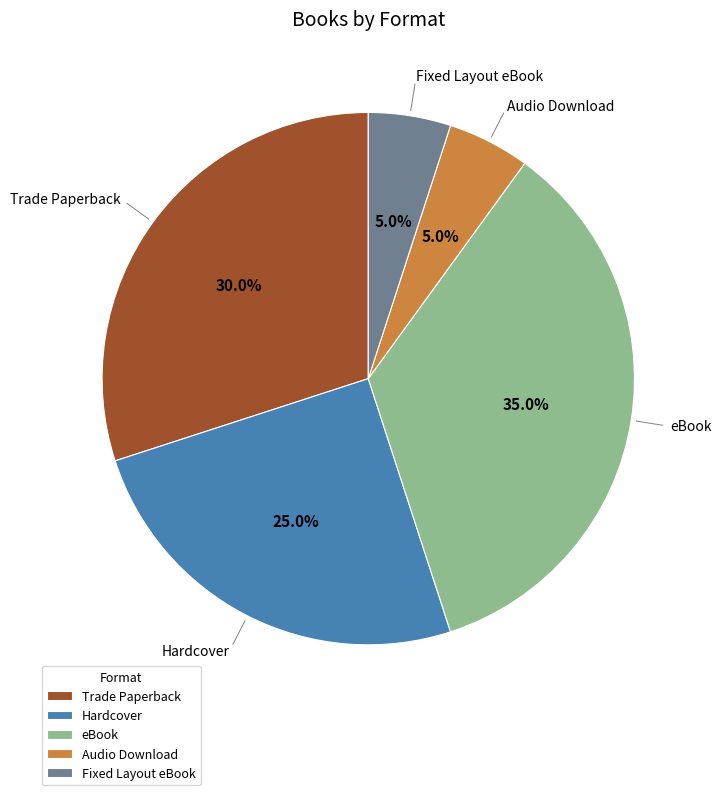

What portion of the pie excludes eBook?

65.0%